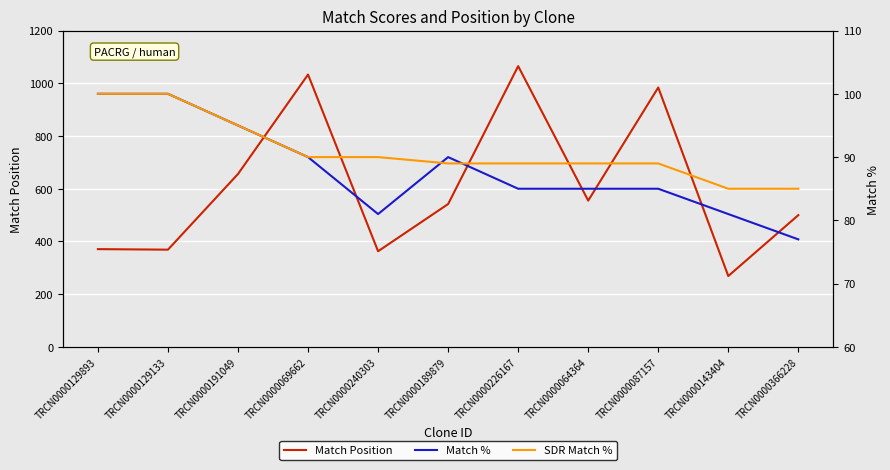

True or false: SDR Match % has more than 2 interior local peaks.

False